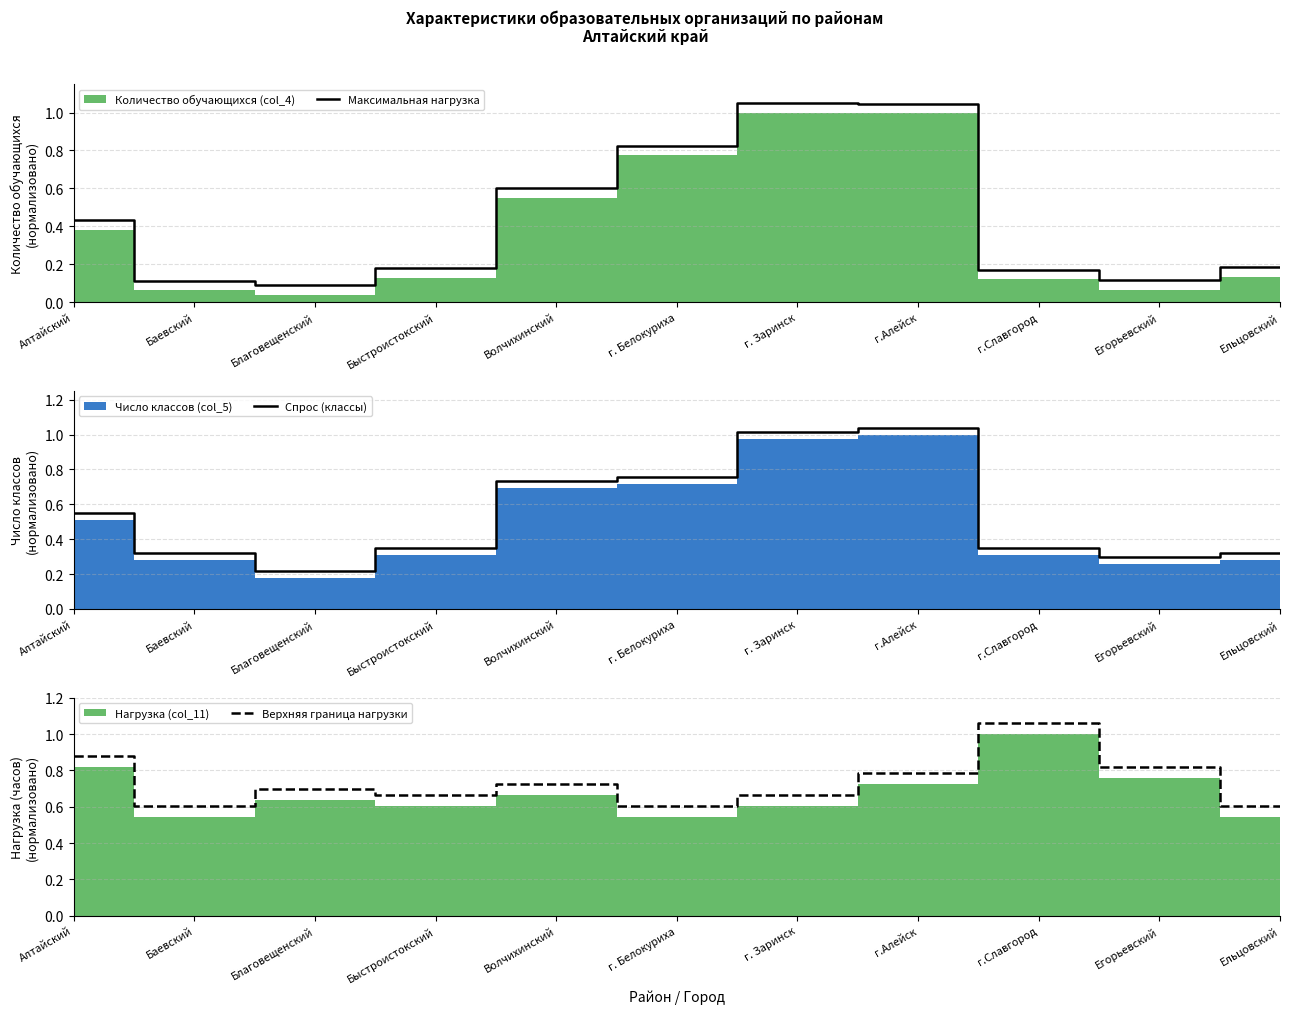

Between which two adjacent categories do Верхняя граница нагрузки and Максимальная нагрузка first intersect?

Волчихинский and г. Белокуриха